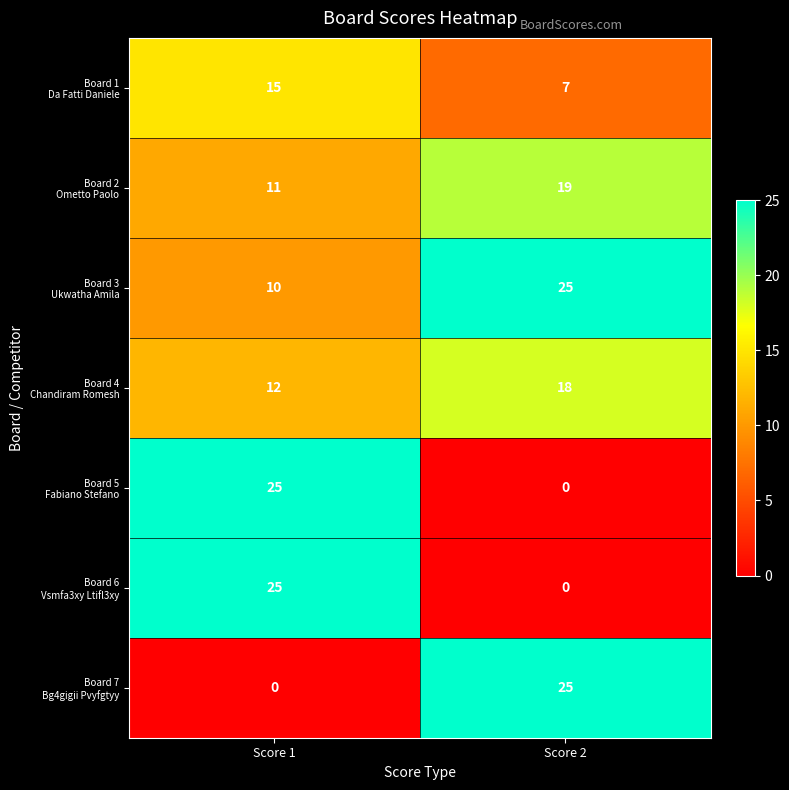

At which category is the sum across all series the highest?

Score 1